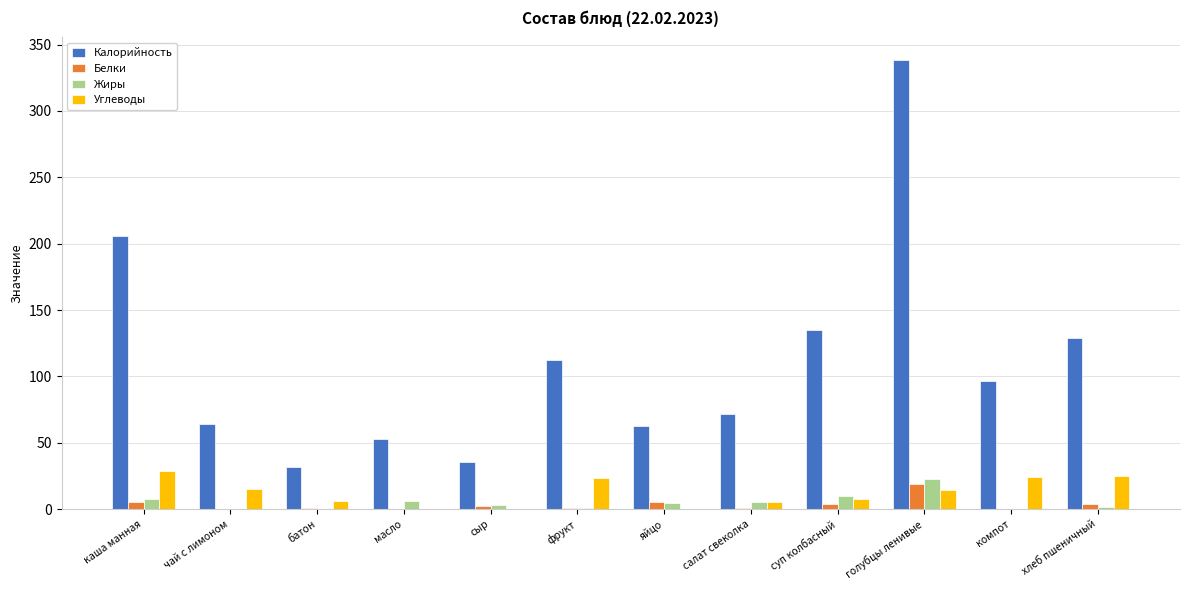

Which series changed the most between масло and хлеб пшеничный?

Калорийность